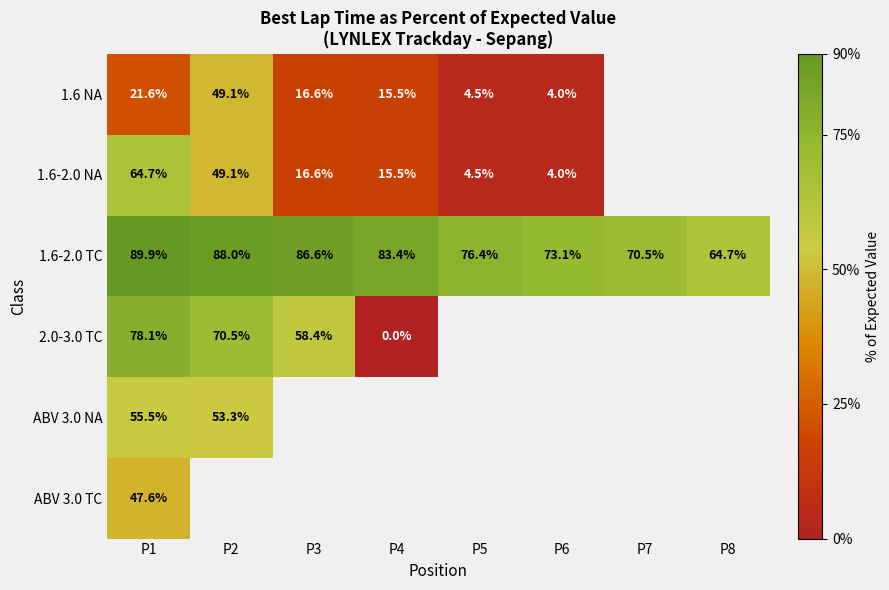

The ABV 3.0 TC series shows 47.6 at P1. True or false?

True